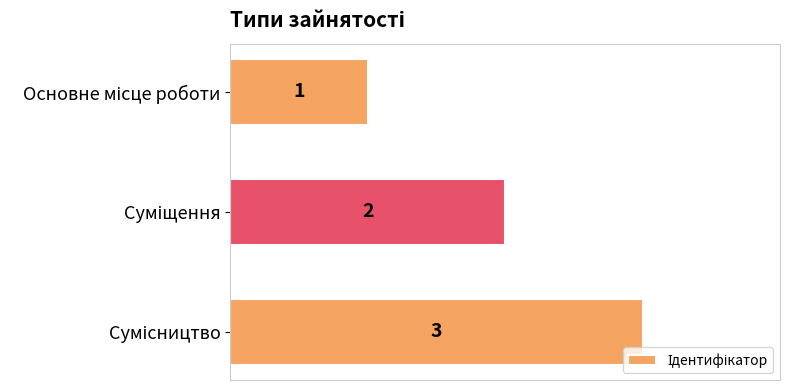

How many values are between 1 and 3?

3